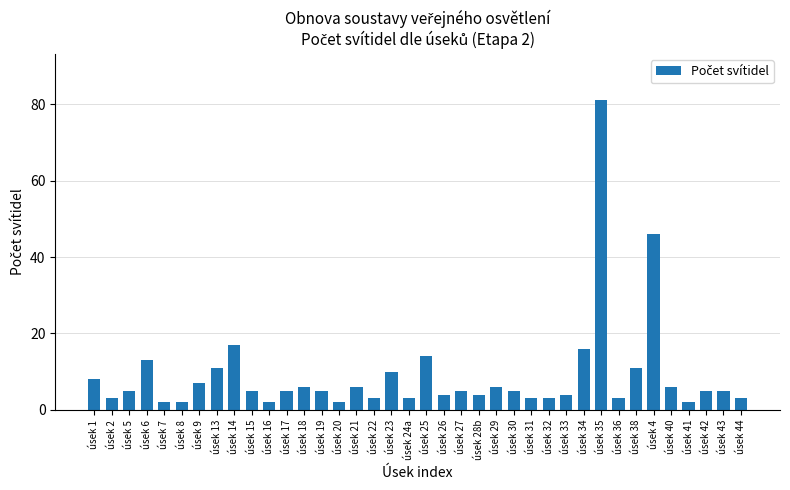

The value at úsek 34 is 16. True or false?

True